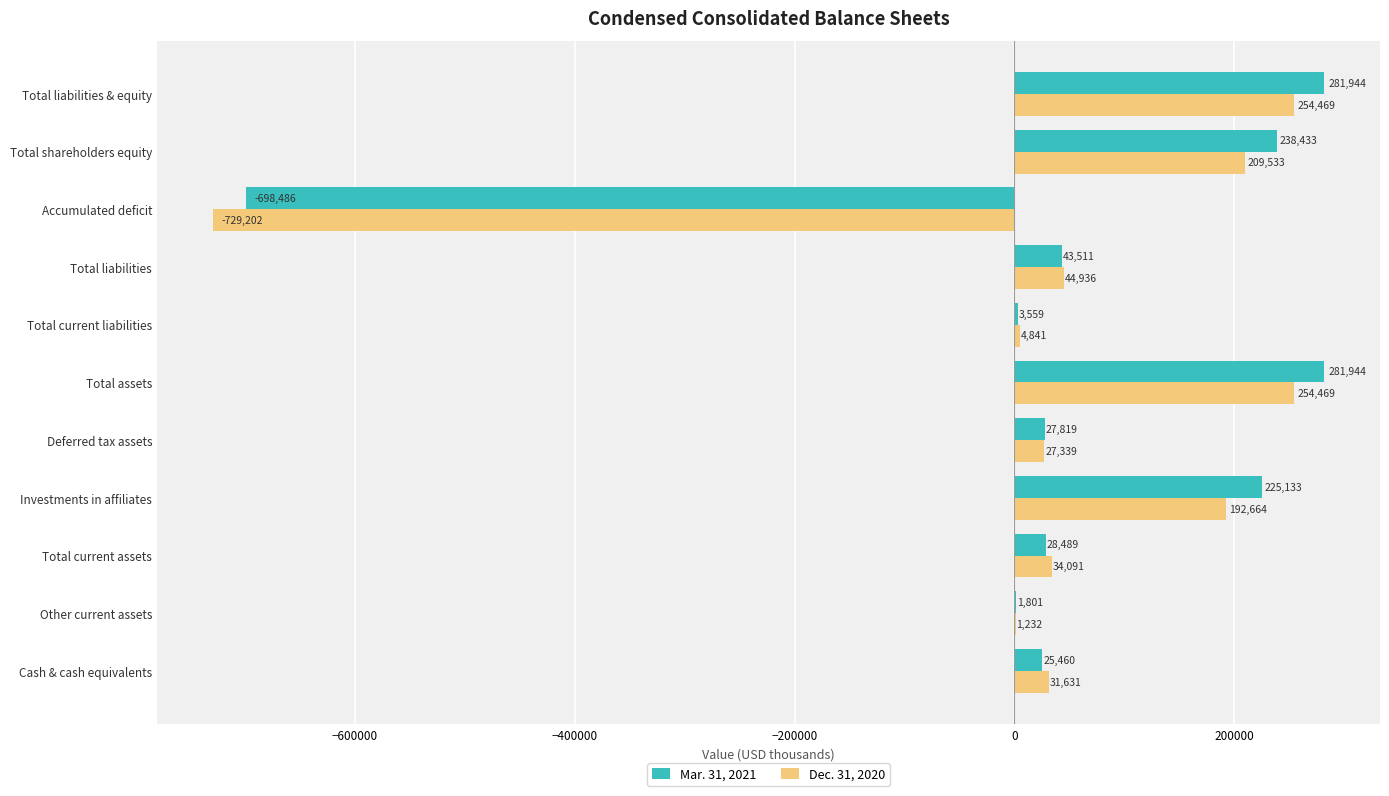

At which label is Mar. 31, 2021 closest to -208271?

Other current assets